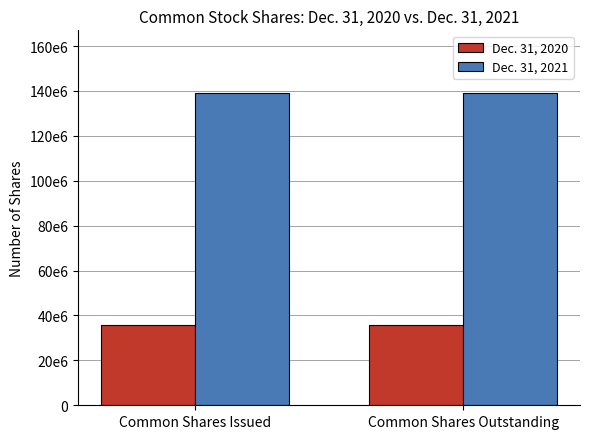

Rank the series by their average value, from lowest to highest.

Dec. 31, 2020, Dec. 31, 2021